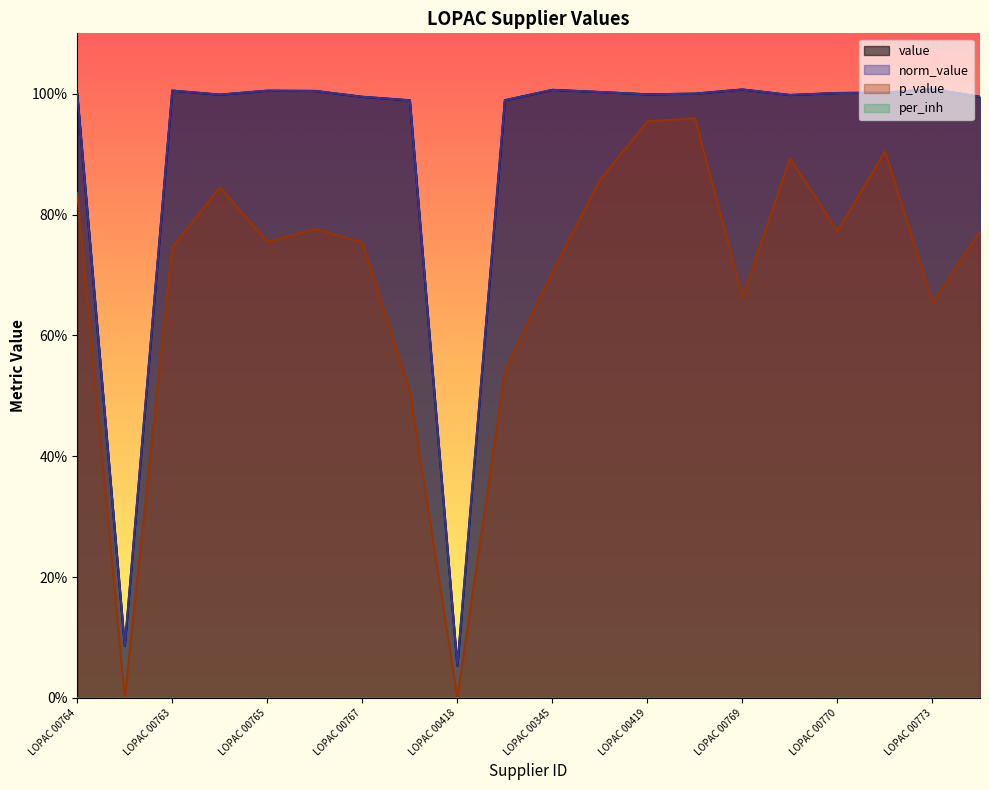

True or false: norm_value has more than 2 interior local peaks.

True